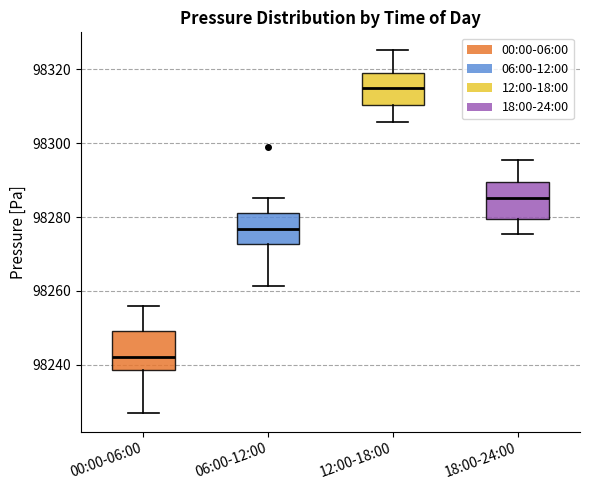

Reading left to right, transcribe this box plot: for each box, give where its median line is, the range the box spans, and where its two whiskers end, as read against the y-axis. The values are not printed on the chart, so give them approximately, as read against the axis.

00:00-06:00: median 98242, box 98238 to 98250, whiskers 98226 to 98256
06:00-12:00: median 98276, box 98272 to 98282, whiskers 98262 to 98286
12:00-18:00: median 98314, box 98310 to 98320, whiskers 98306 to 98326
18:00-24:00: median 98286, box 98280 to 98290, whiskers 98276 to 98296